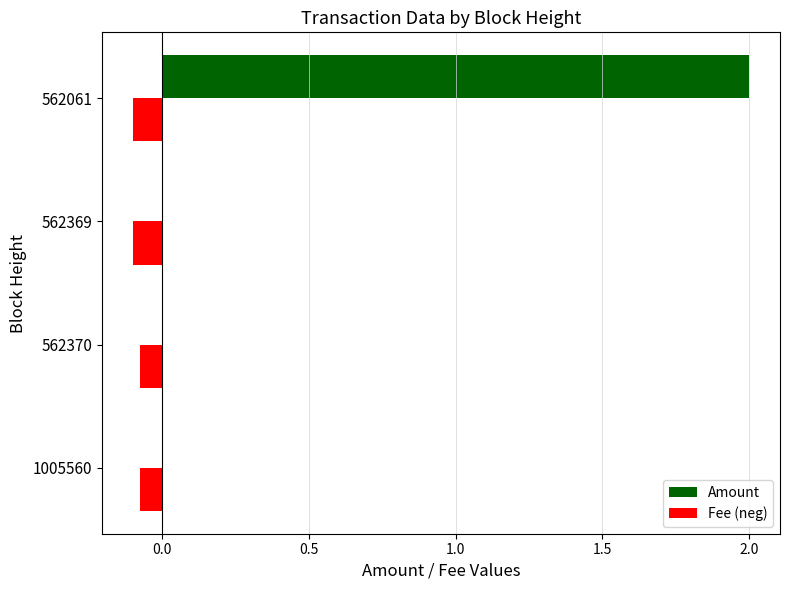

What are all the series names shown in the legend?

Amount, Fee (neg)